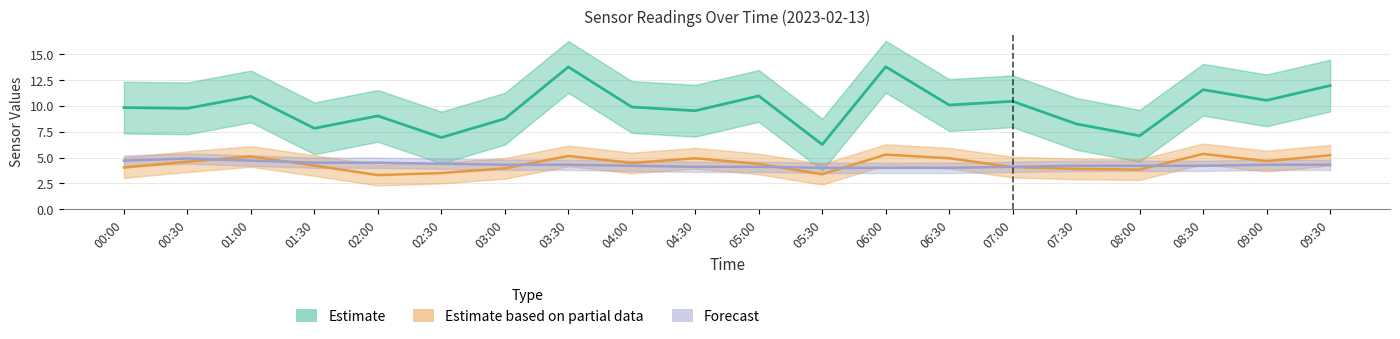

True or false: SDS_P2 has more than 2 interior local peaks.

True